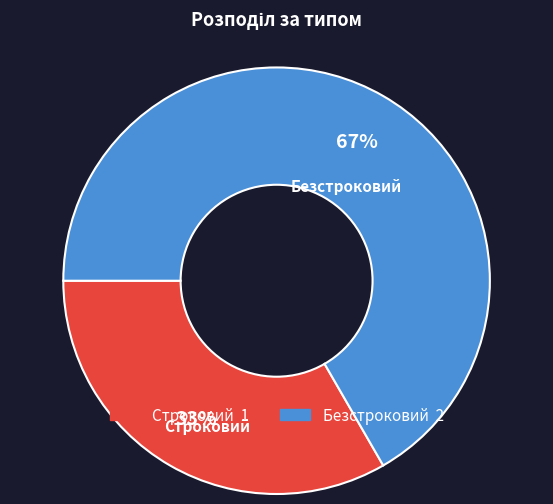

To the nearest percent, what is the combined percentage of Безстроковий and Строковий?

100%